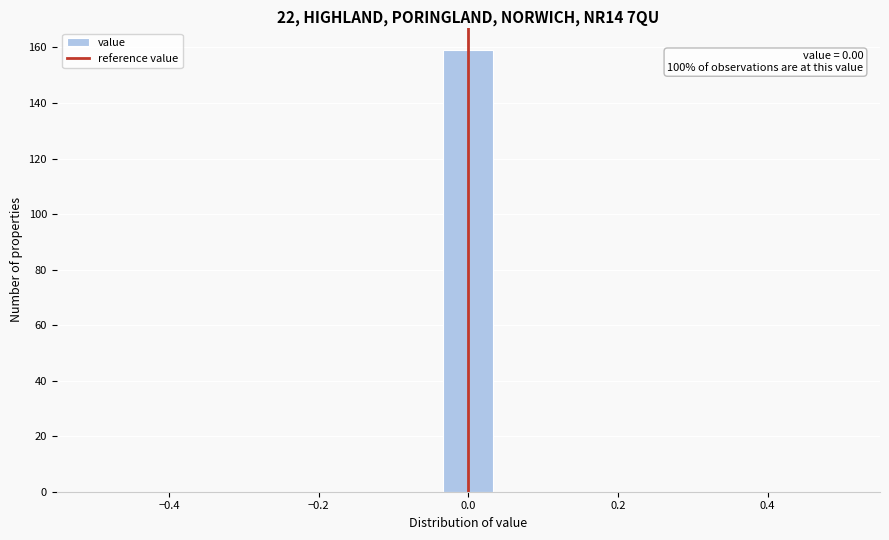

Read against the x-axis, roughly where is the centre of the tallest bar?

0.00